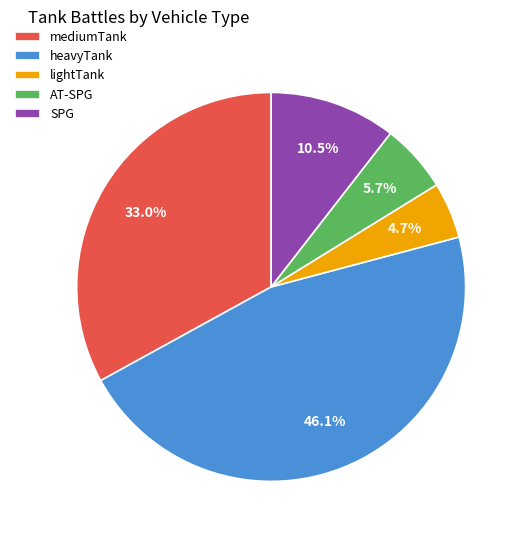

Which category has the smallest portion of the pie?

lightTank